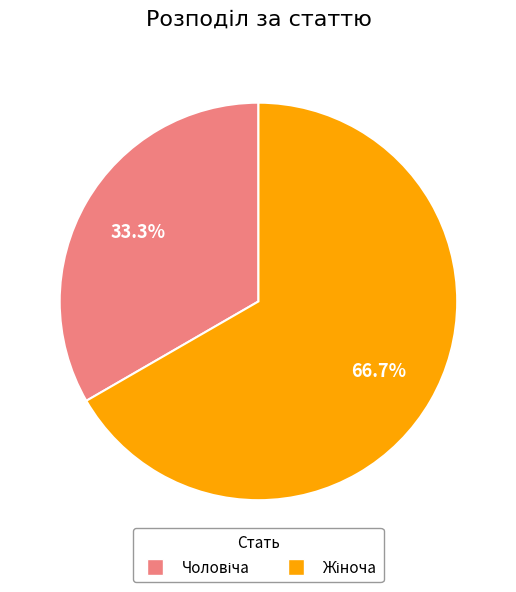

Is there any slice that represents more than half of the pie?

Yes